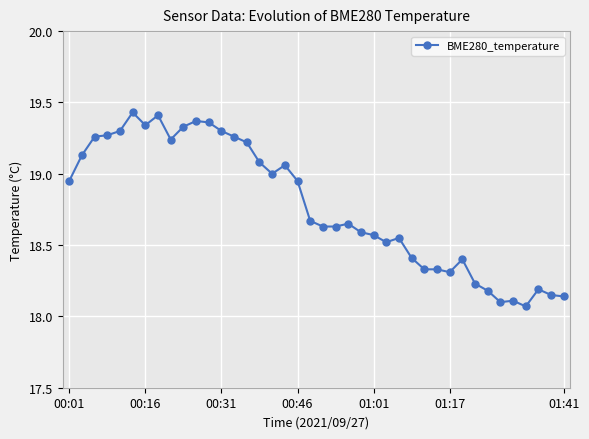

True or false: the data has more than 1 interior local peaks.

True